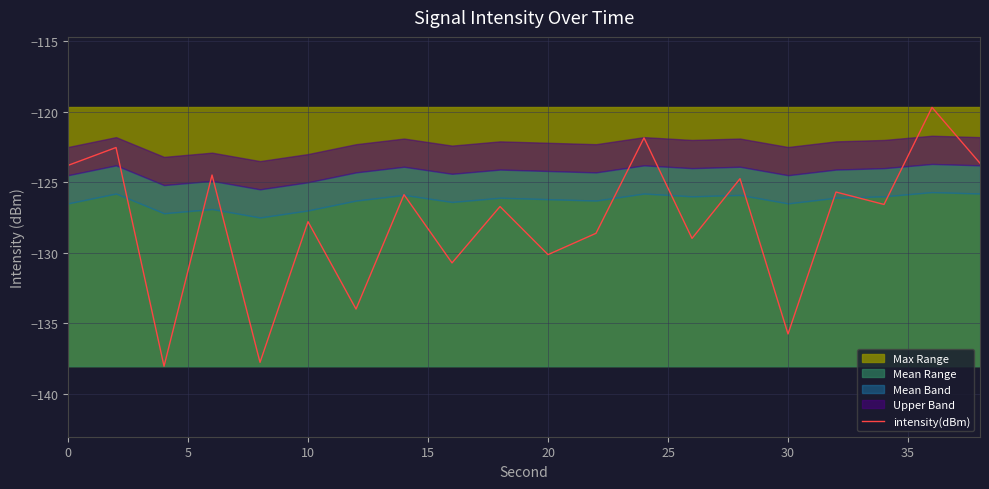

What is the minimum value shown in the chart?

-138.0